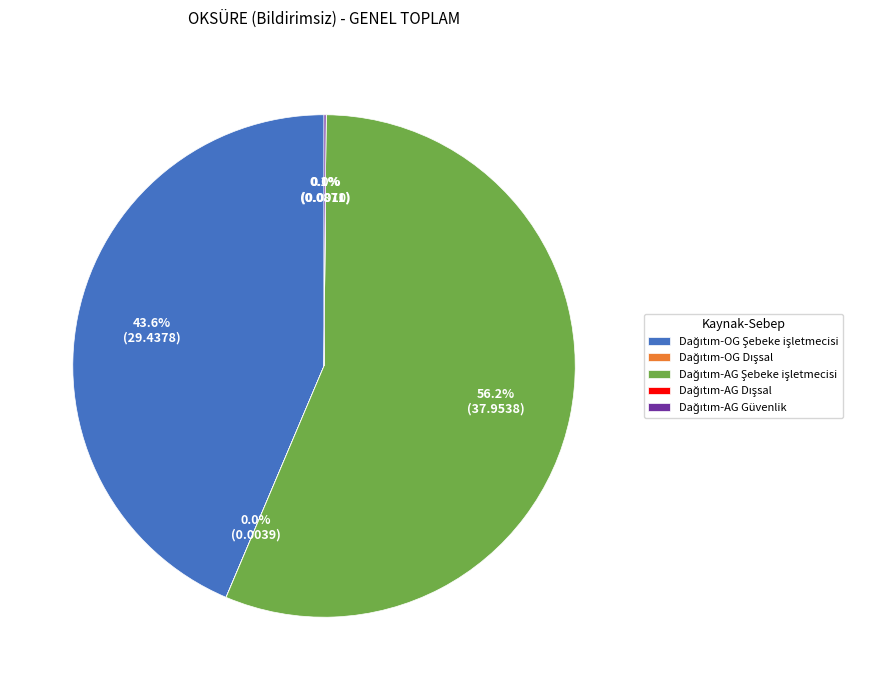

Does any single category account for the majority?

Yes